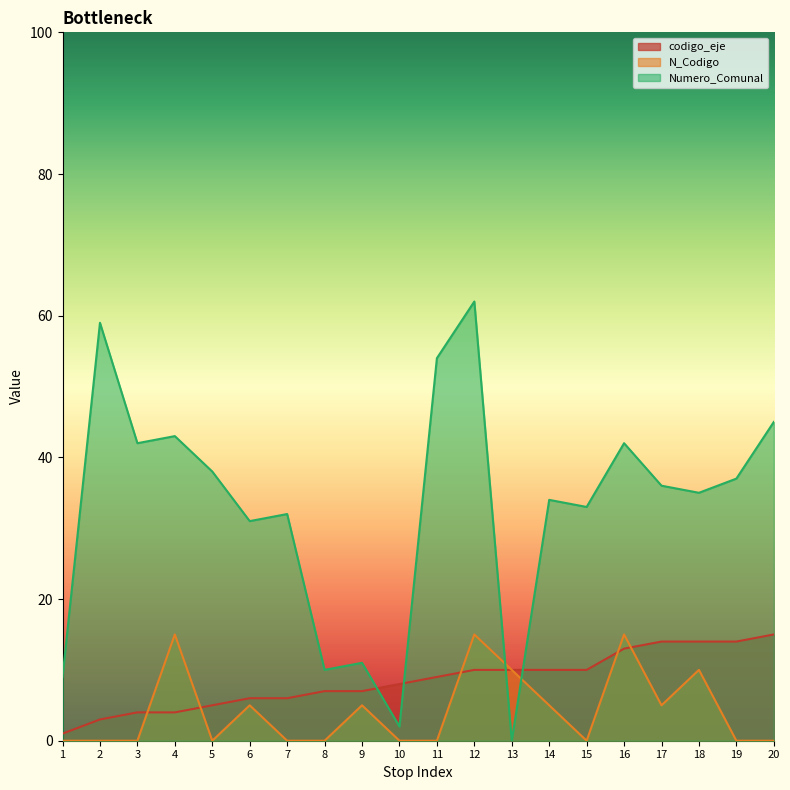

What is the difference between the highest and lowest values at 14?

29